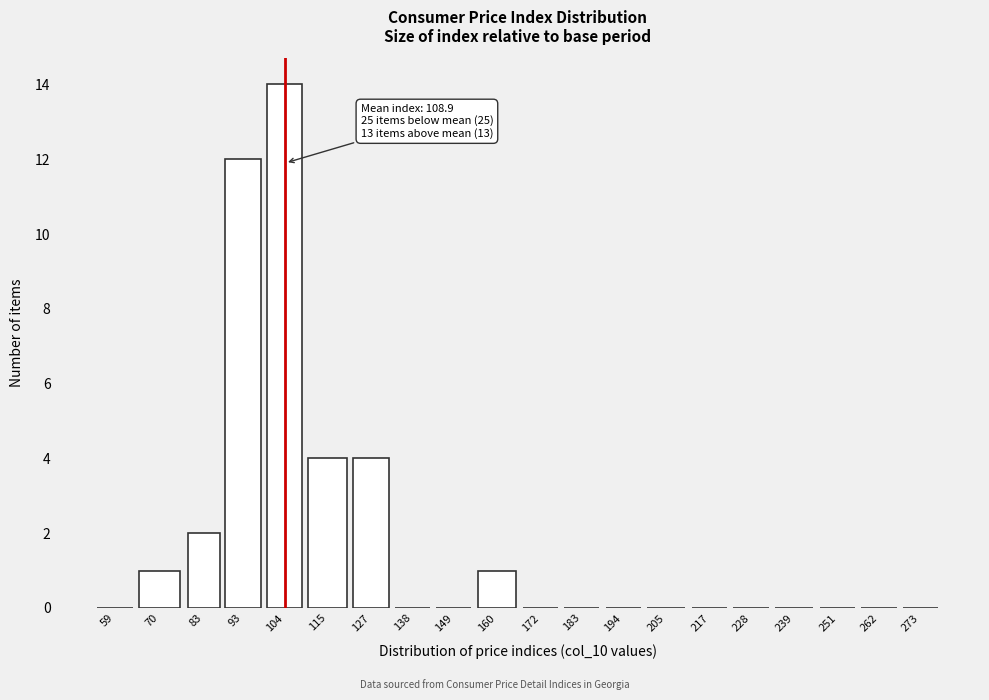

Reading right to left, transcribe all the data shown in this chart.

273=0	262=0	251=0	239=0	228=0	217=0	205=0	194=0	183=0	172=0	160=1	149=0	138=0	127=4	115=4	104=14	93=12	83=2	70=1	59=0